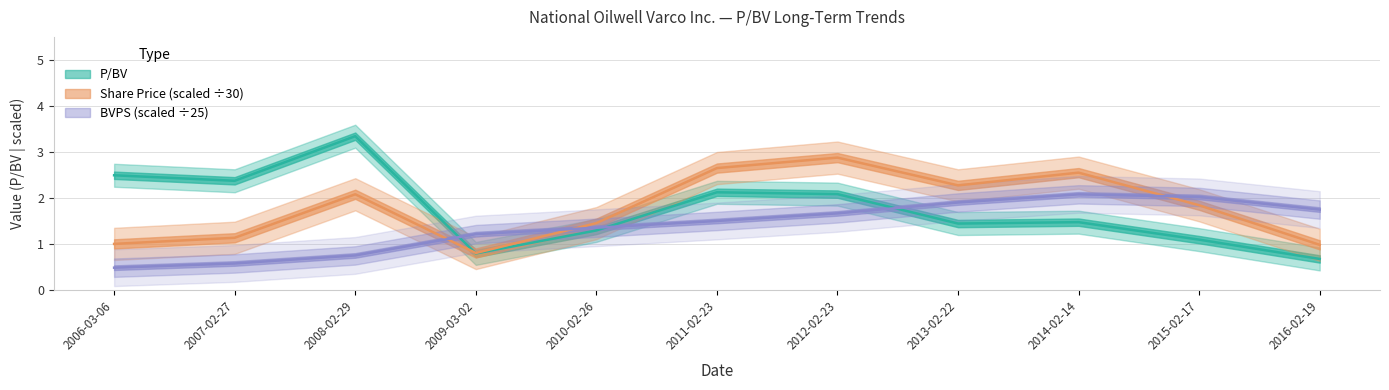

What is the total value across all series at 2015-02-17?

4.9